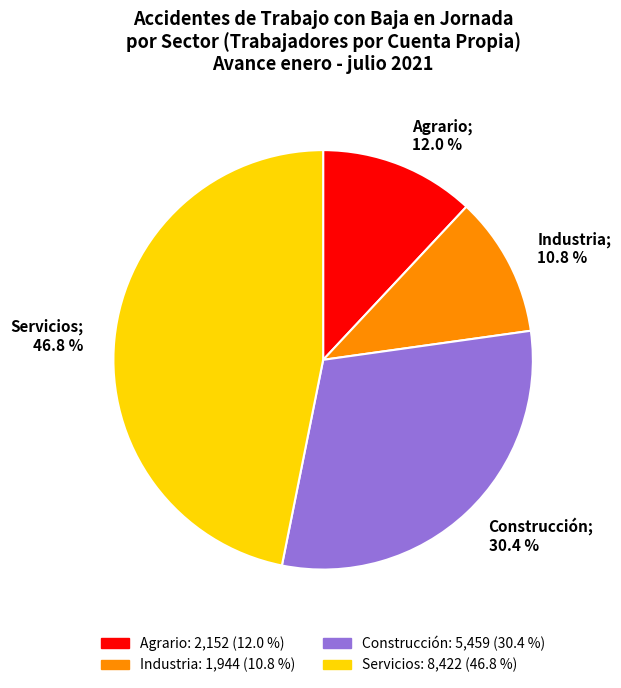

Between Construcción and Servicios, which is larger?

Servicios